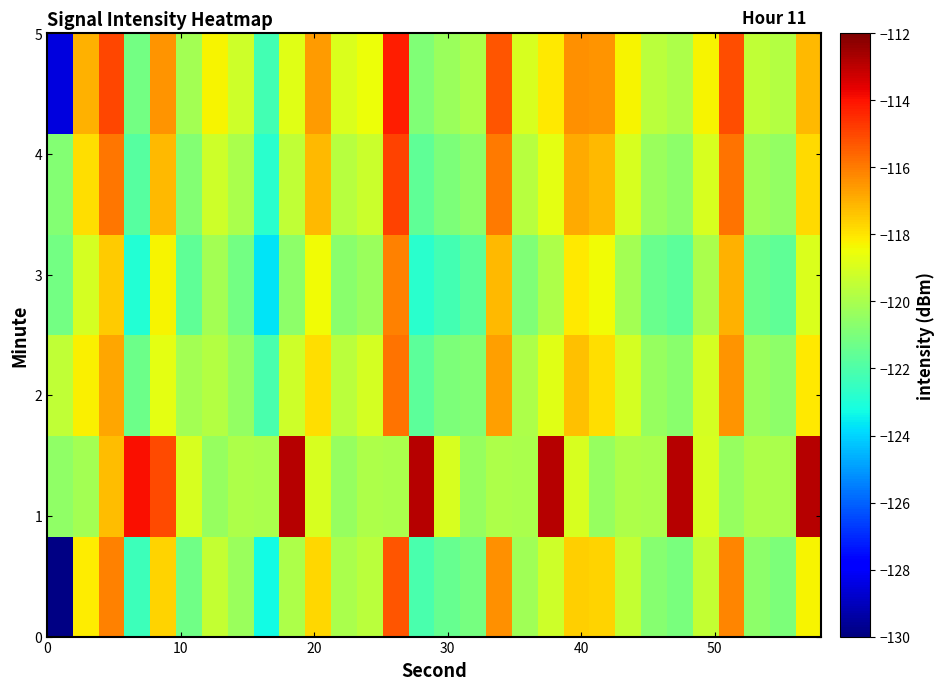

How many series are shown in this chart?

6